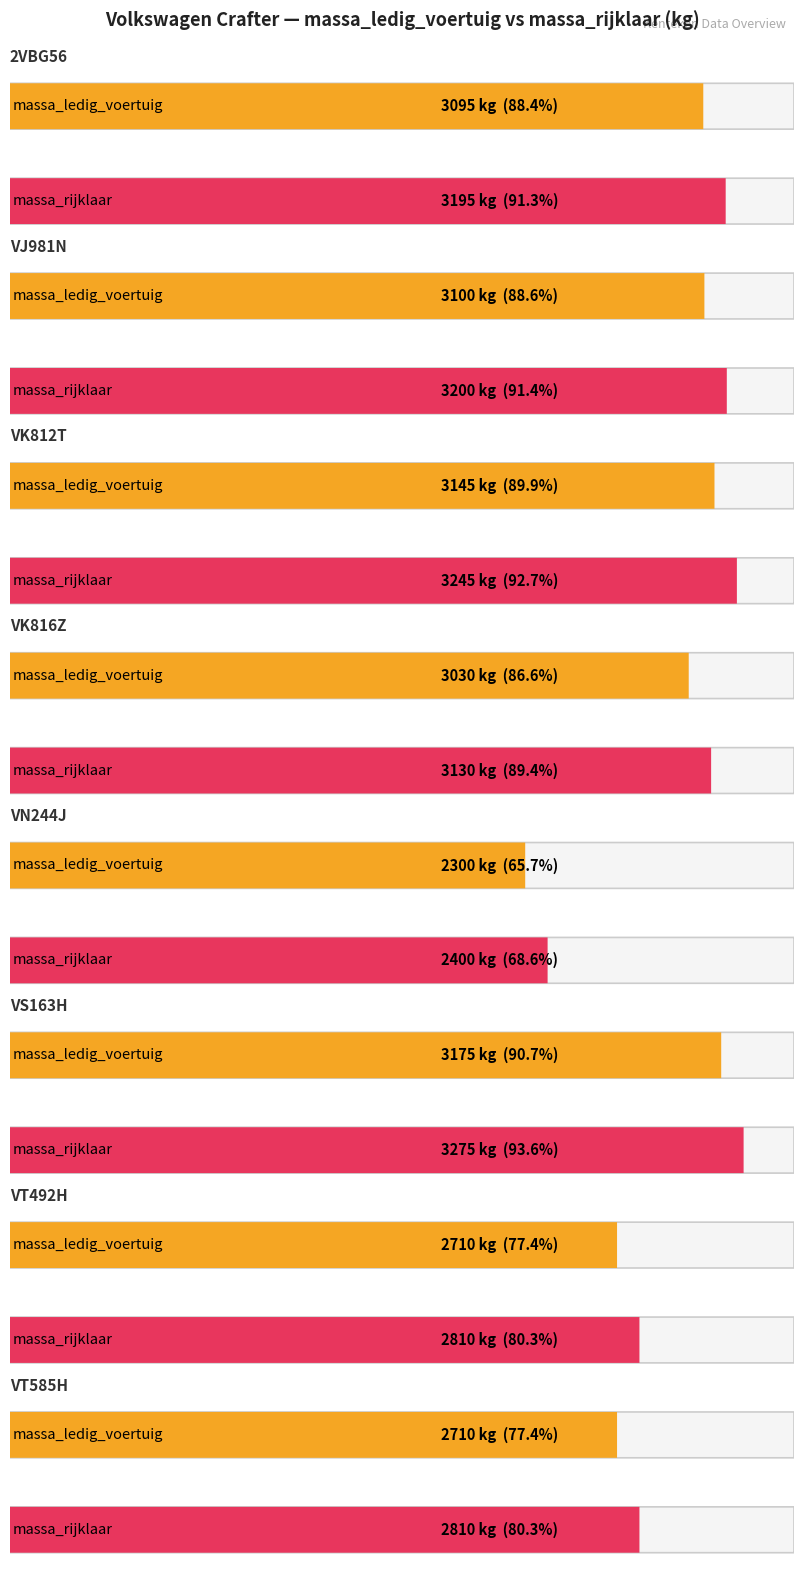

List the labels in order of massa_ledig_voertuig value, smallest first.

VN244J, VT492H, VT585H, VK816Z, 2VBG56, VJ981N, VK812T, VS163H